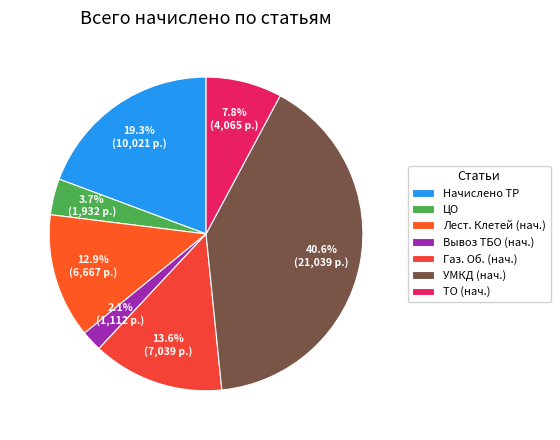

How many segments does this pie chart have?

7